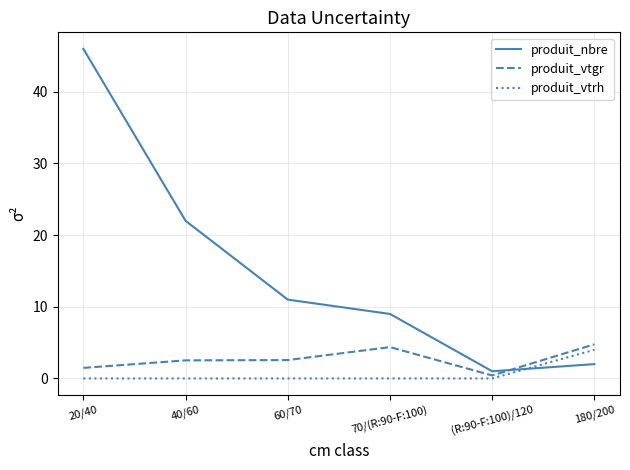

Which category has the highest value in the produit_nbre series?

20/40